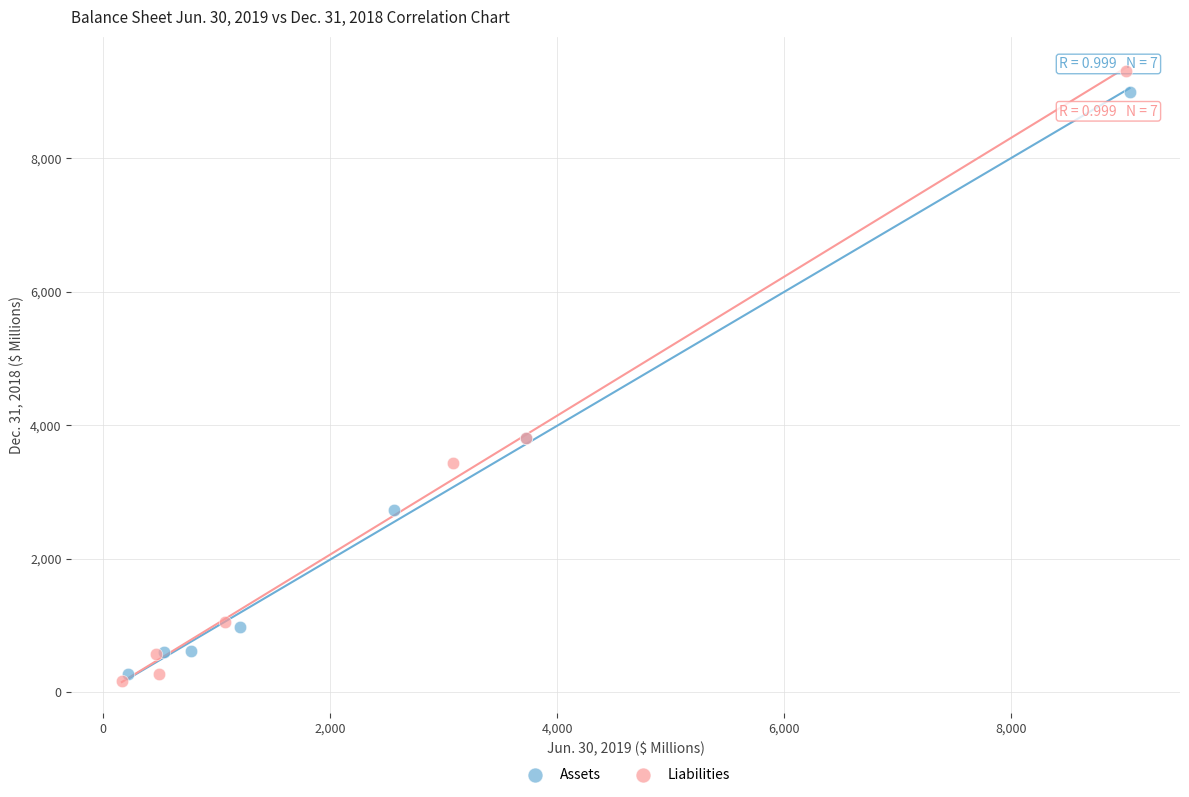

Which series has the largest Y range (max minus min)?

Liabilities